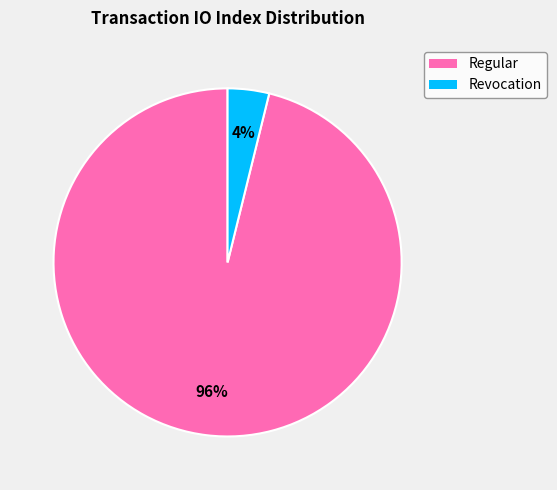

Do Regular and Revocation together represent more than half of the pie?

Yes